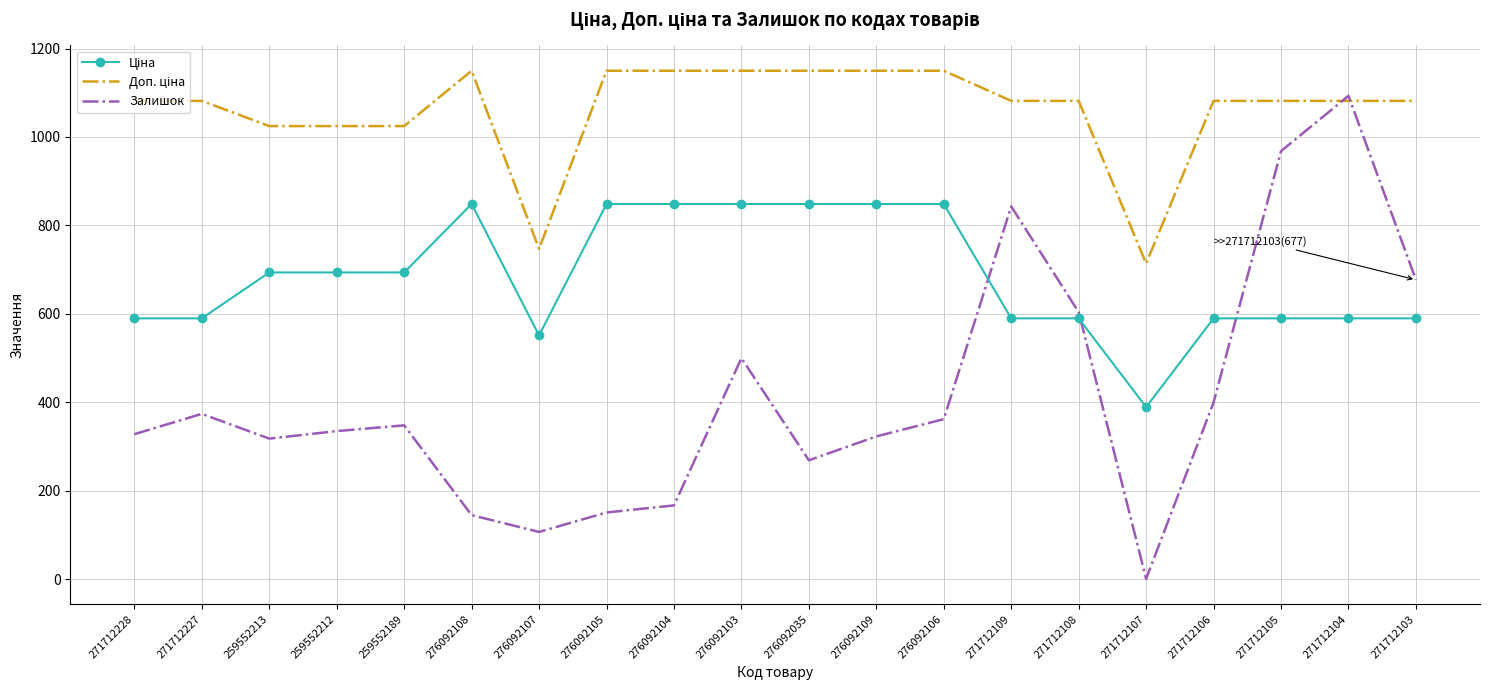

At which label does Залишок reach its minimum?

271712107